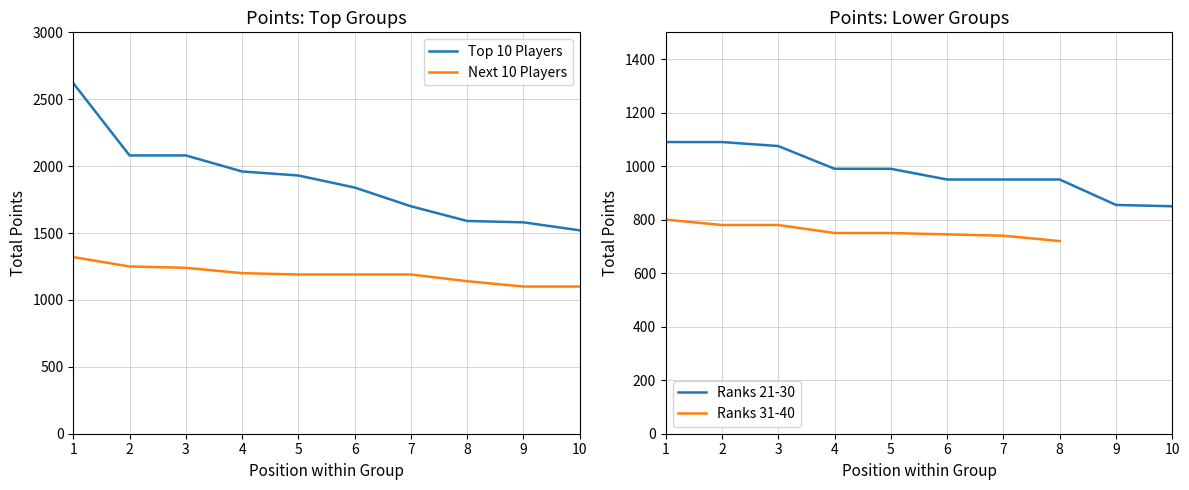

Is this an area chart (filled region under the line)?

No